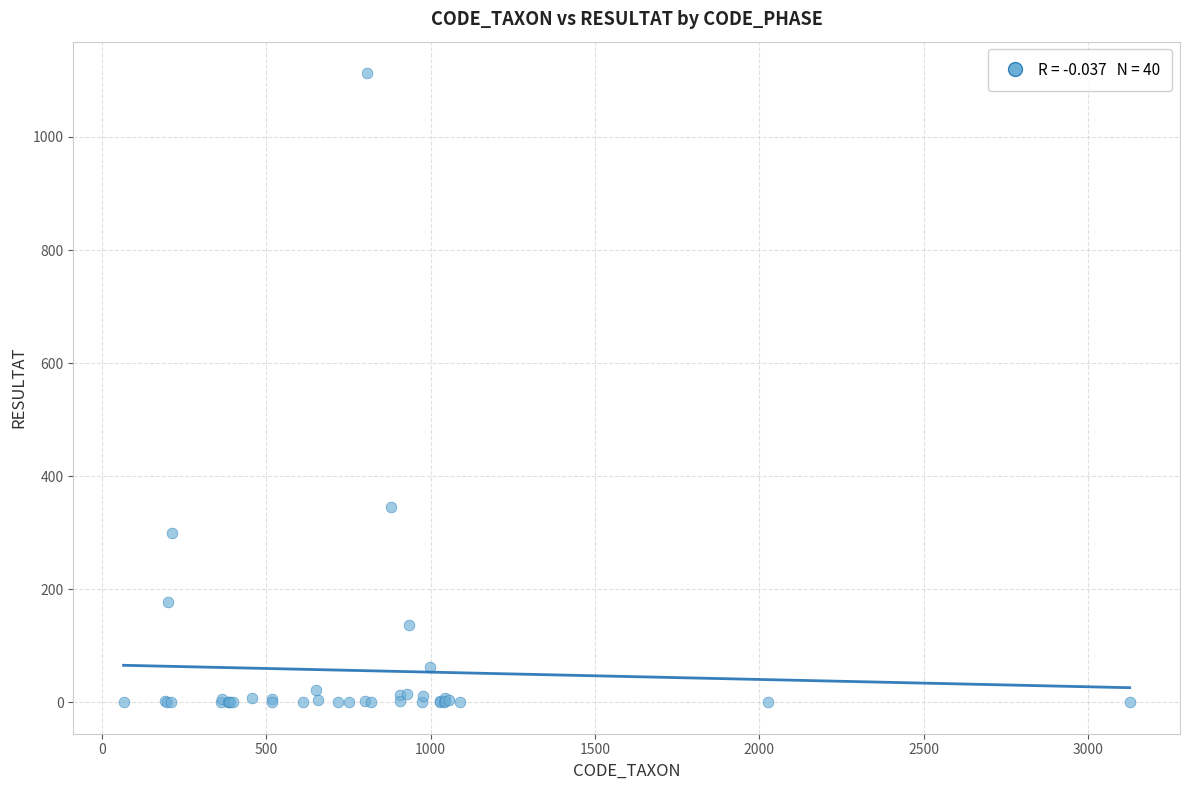

What Y value in the scatter plot is closest to 556?

346